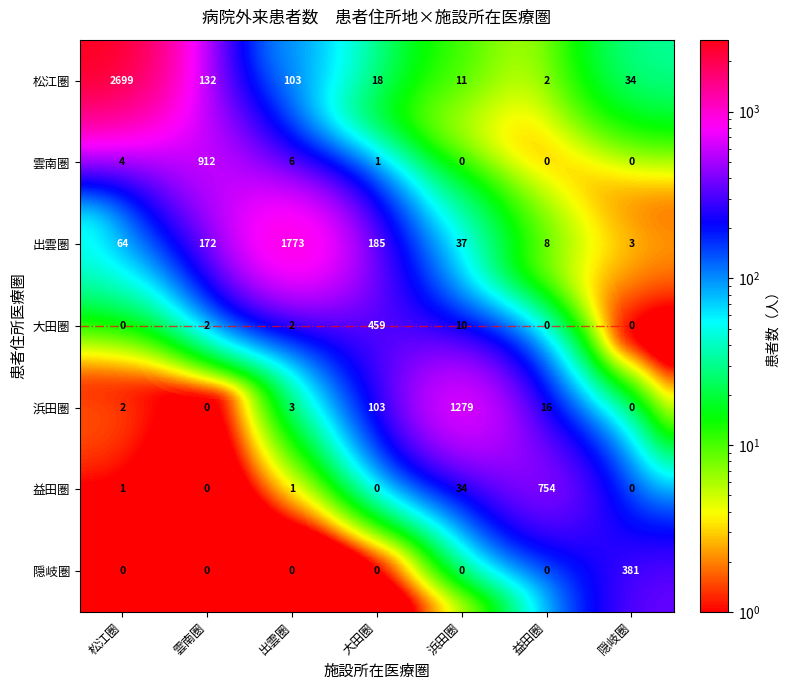

How many series are shown in this chart?

7